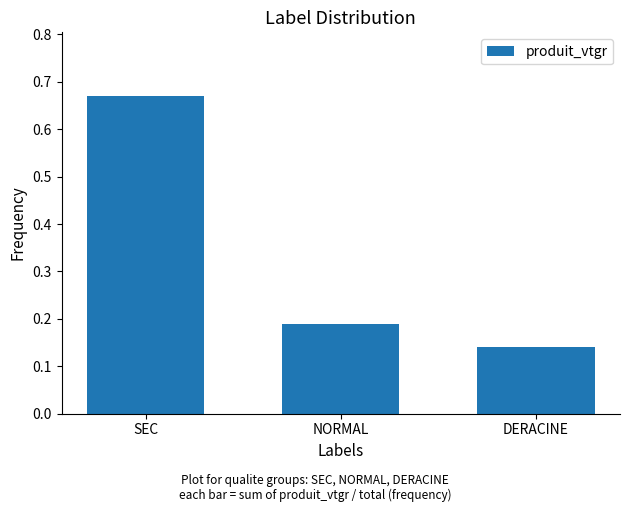

What is the label of the 3rd bar from the left?

DERACINE